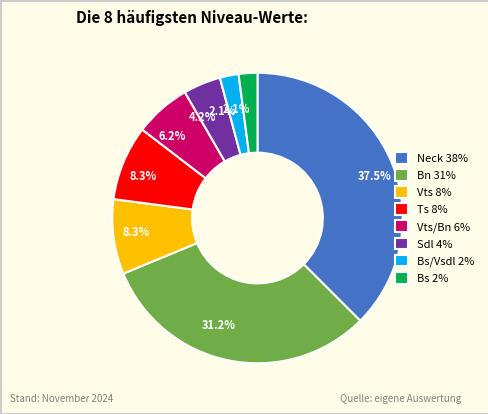

Combined, what portion of the pie is Neck 38% and Bs 2%?

39.6%